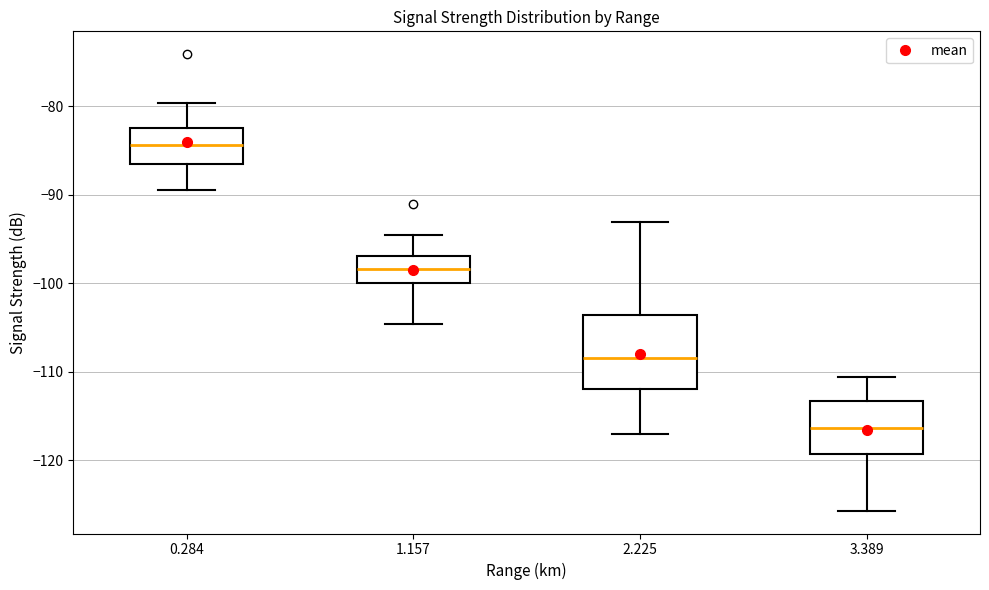

Reading left to right, read every box against the y-axis: the position of its median line, the range the box covers, and the ends of its whiskers. The values are not printed on the chart, so give them approximately, as read against the axis.

0.284: median -84, box -86 to -82, whiskers -89 to -80
1.157: median -98, box -100 to -97, whiskers -105 to -94
2.225: median -108, box -112 to -104, whiskers -117 to -93
3.389: median -116, box -119 to -113, whiskers -126 to -111